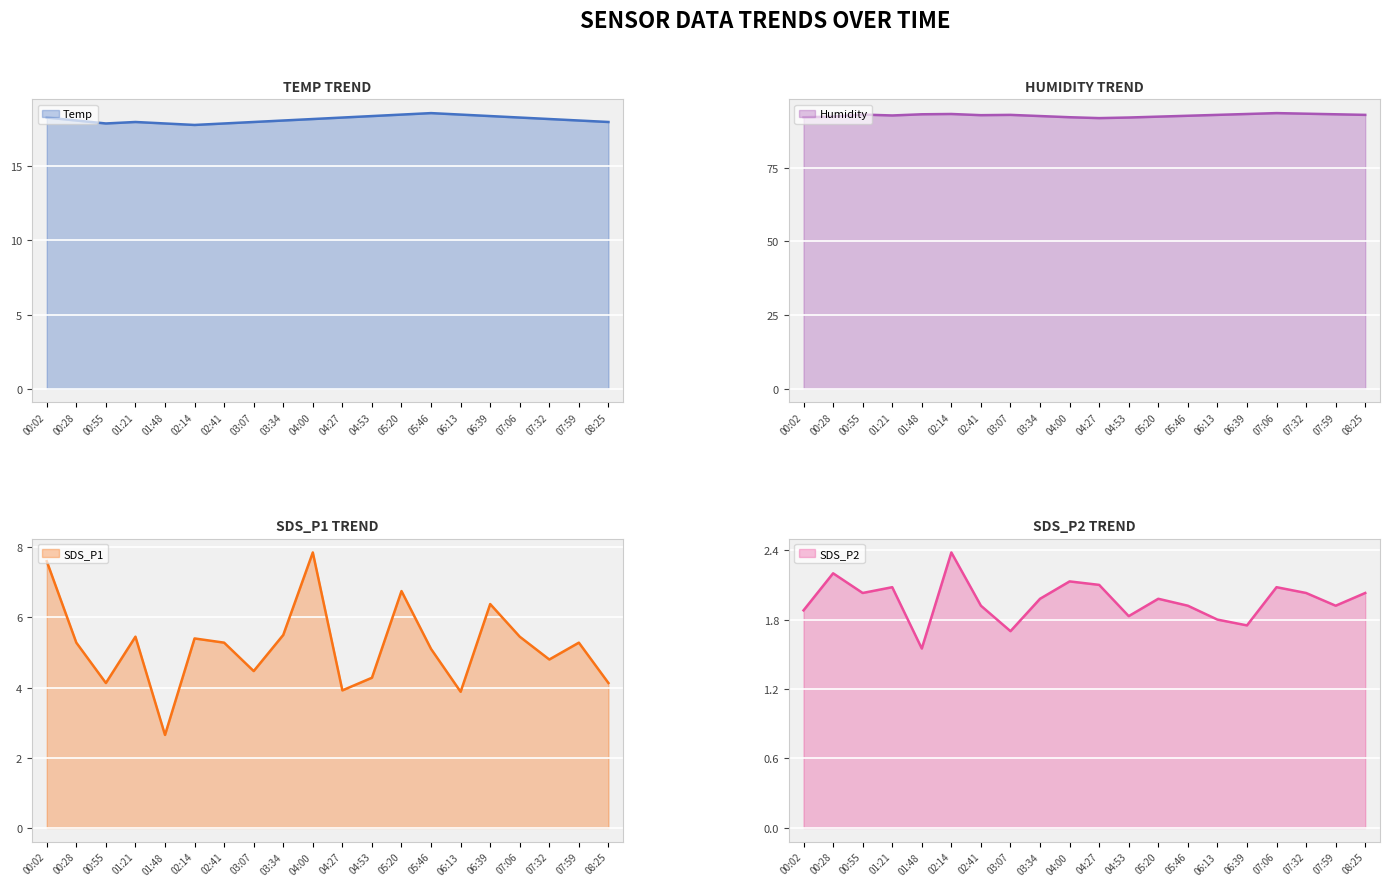

How many data points in Humidity are less than 93?

10